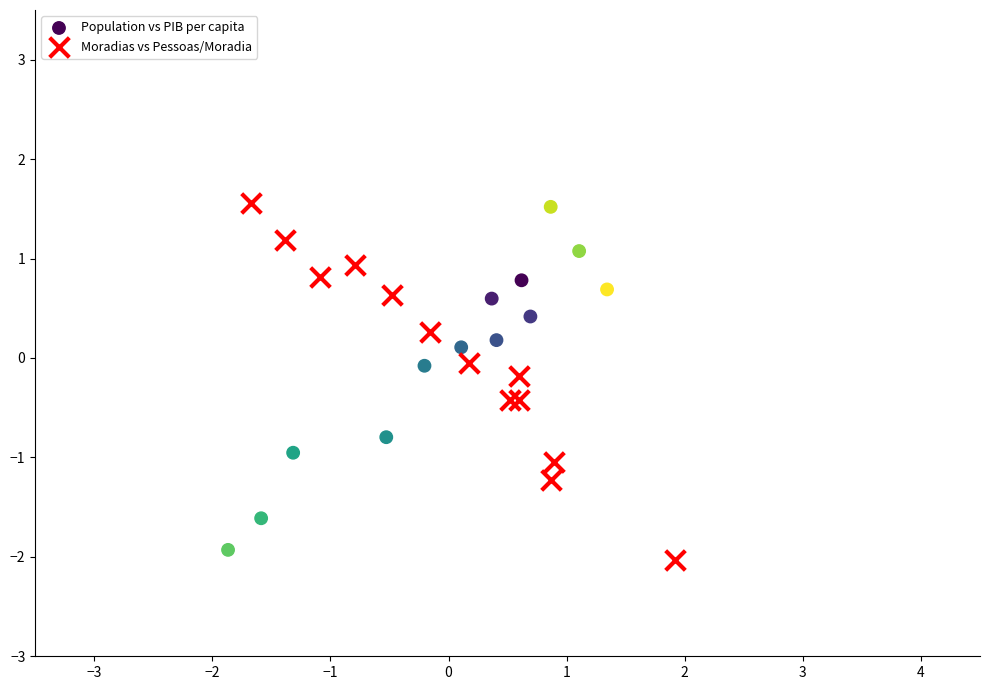

Which series has the widest spread of Y values?

Moradias vs Pessoas/Moradia